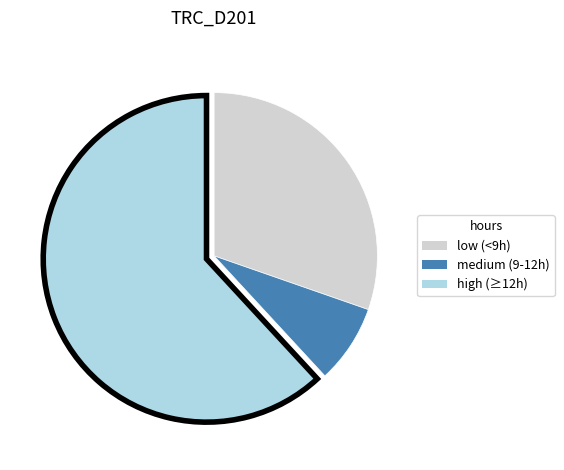

Does any single category account for the majority?

Yes